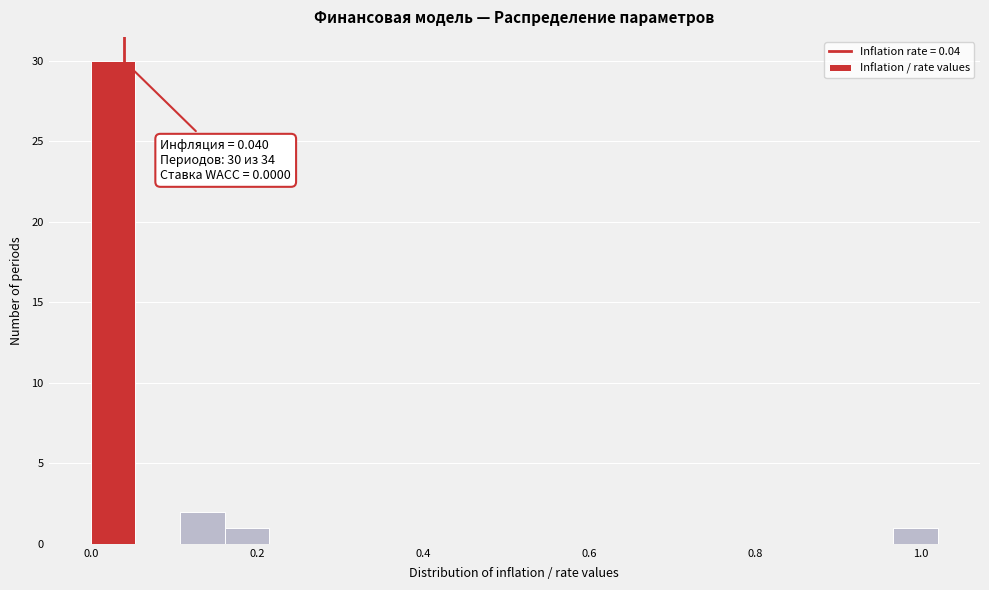

Read against the x-axis, roughly where is the centre of the tallest bar?

0.02